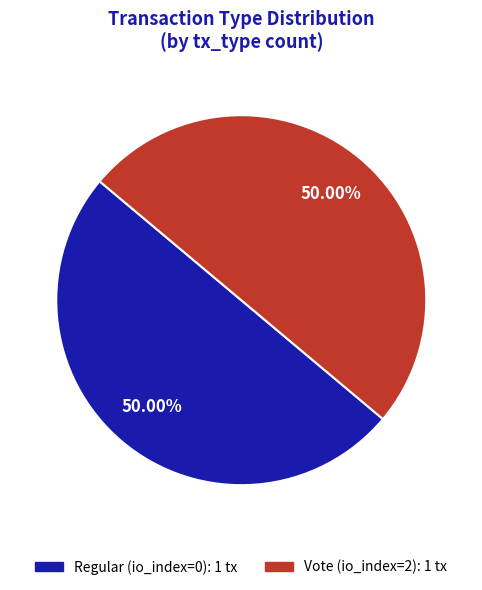

Count the number of slices in the pie.

2